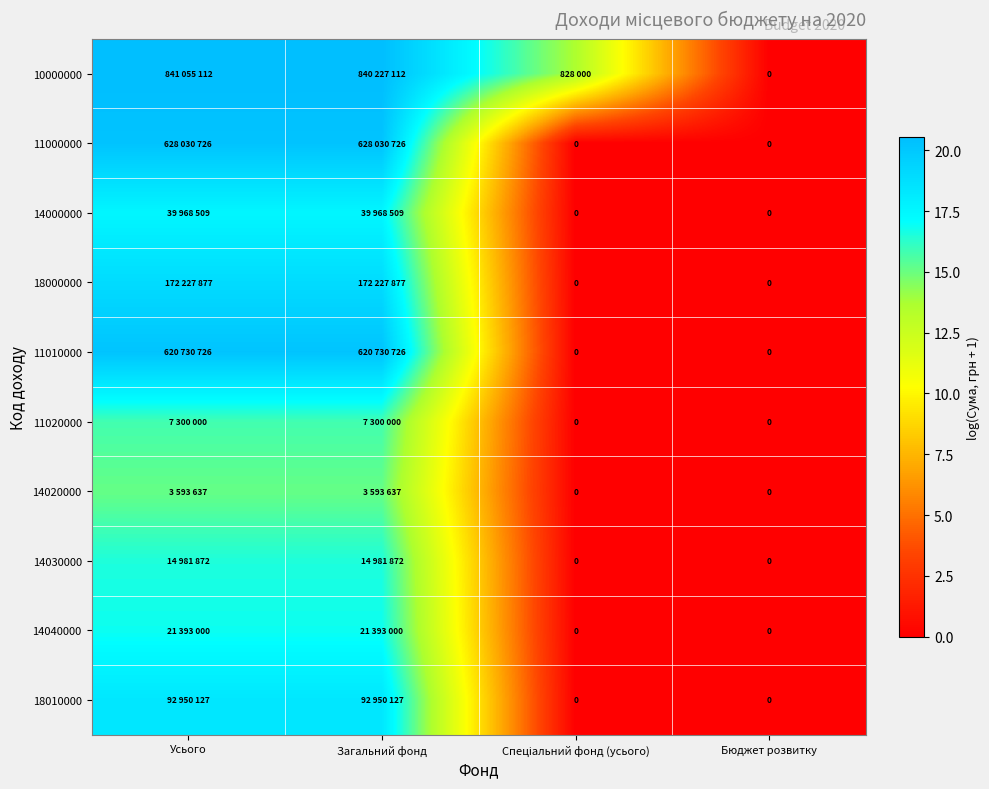

List the labels in order of 11000000 value, largest first.

Усього, Загальний фонд, Спеціальний фонд (усього), Бюджет розвитку